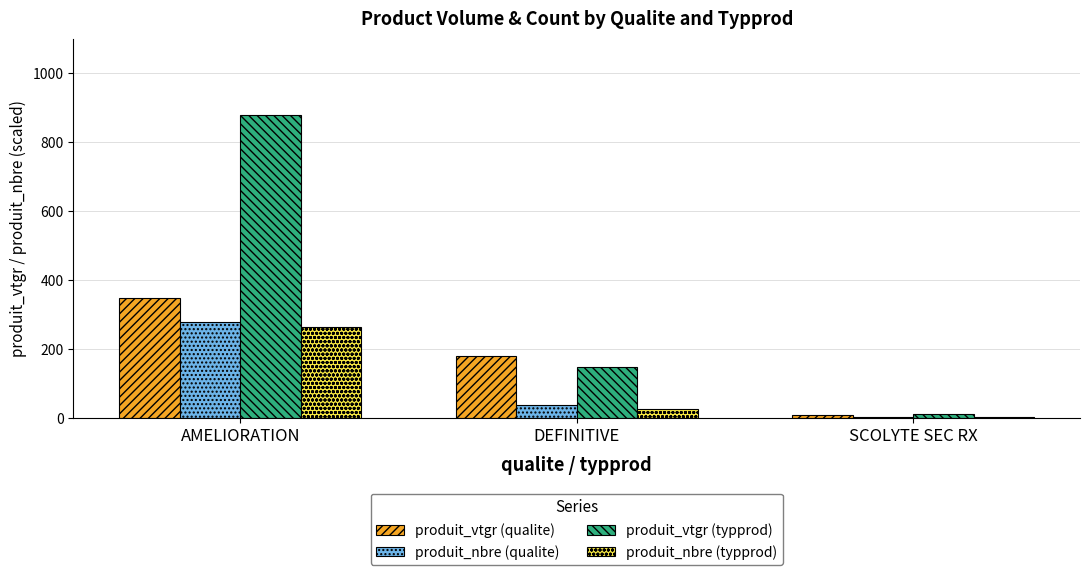

What is the difference between the produit_vtgr (qualite) values at AMELIORATION and SCOLYTE SEC RX?

339.8